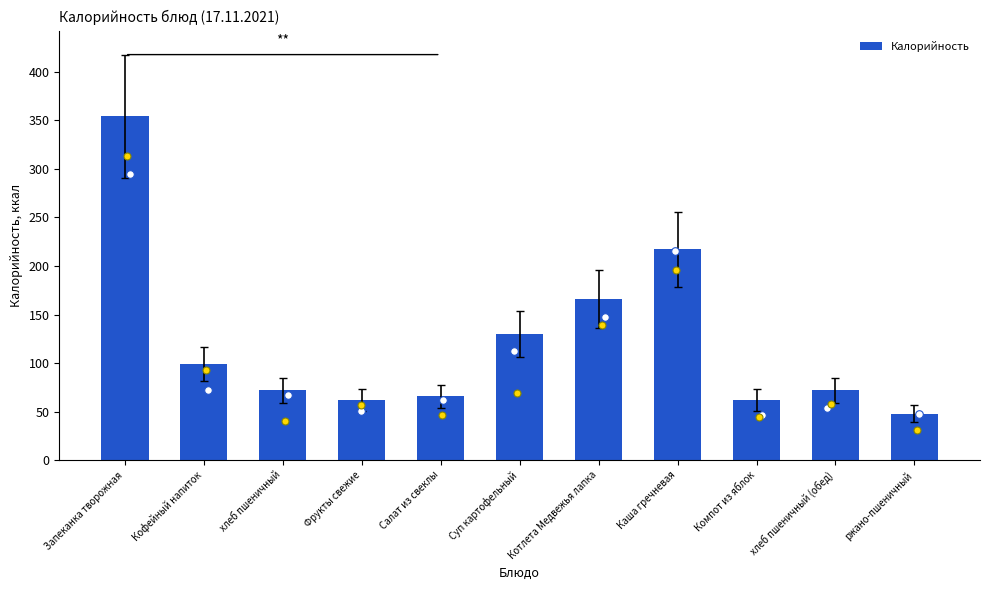

What is the change in value from Котлета Медвежья лапка to Каша гречневая?

+51